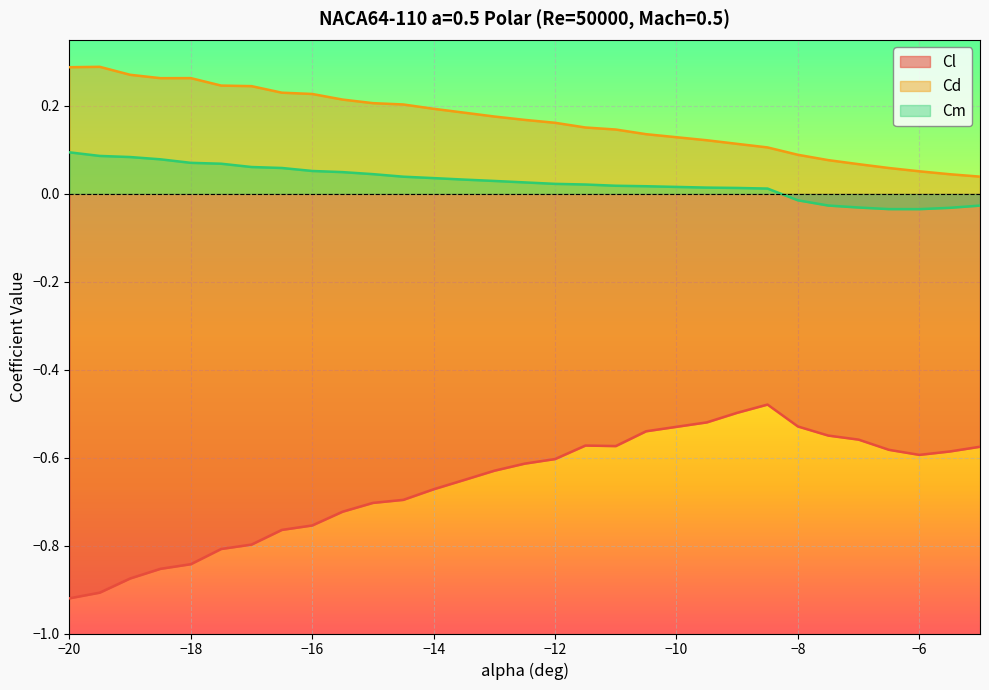

What are all the series names shown in the legend?

Cl, Cd, Cm